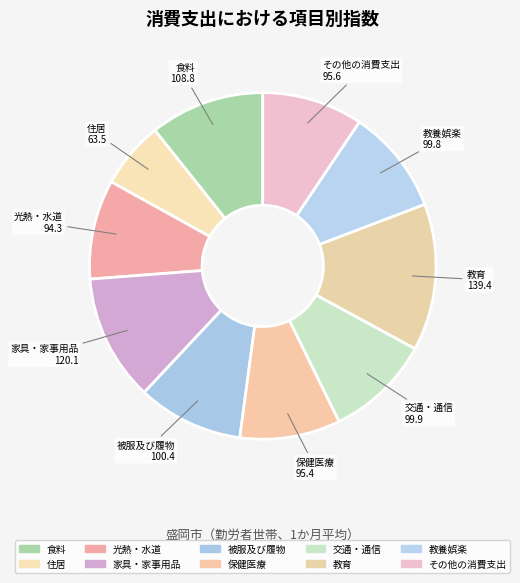

Does 光熱・水道 account for over 50% of the chart?

No